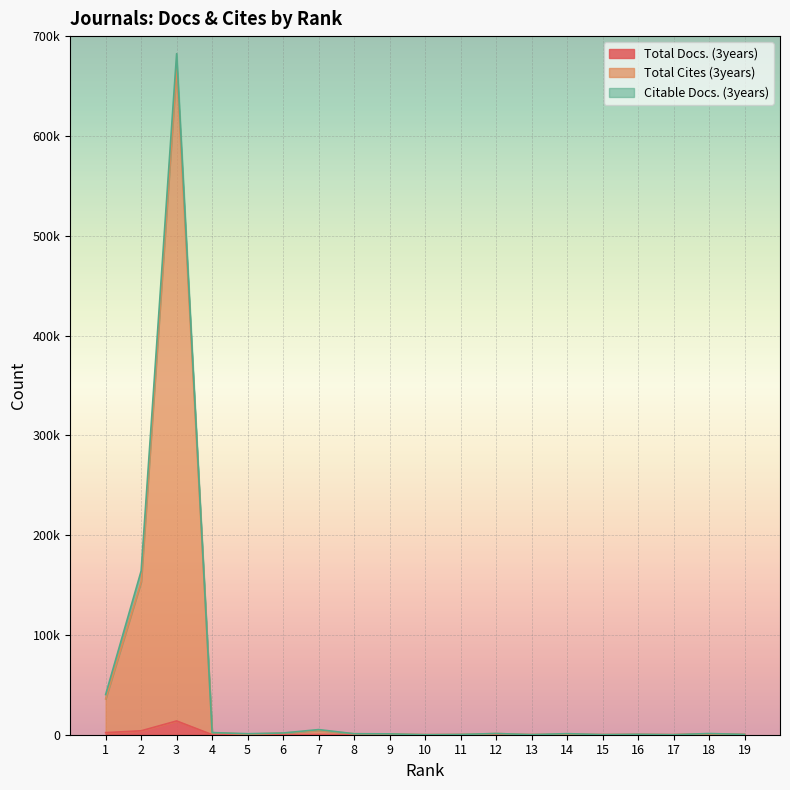

What is the value of the Total Cites (3years) point at the 6th from the left?

1608